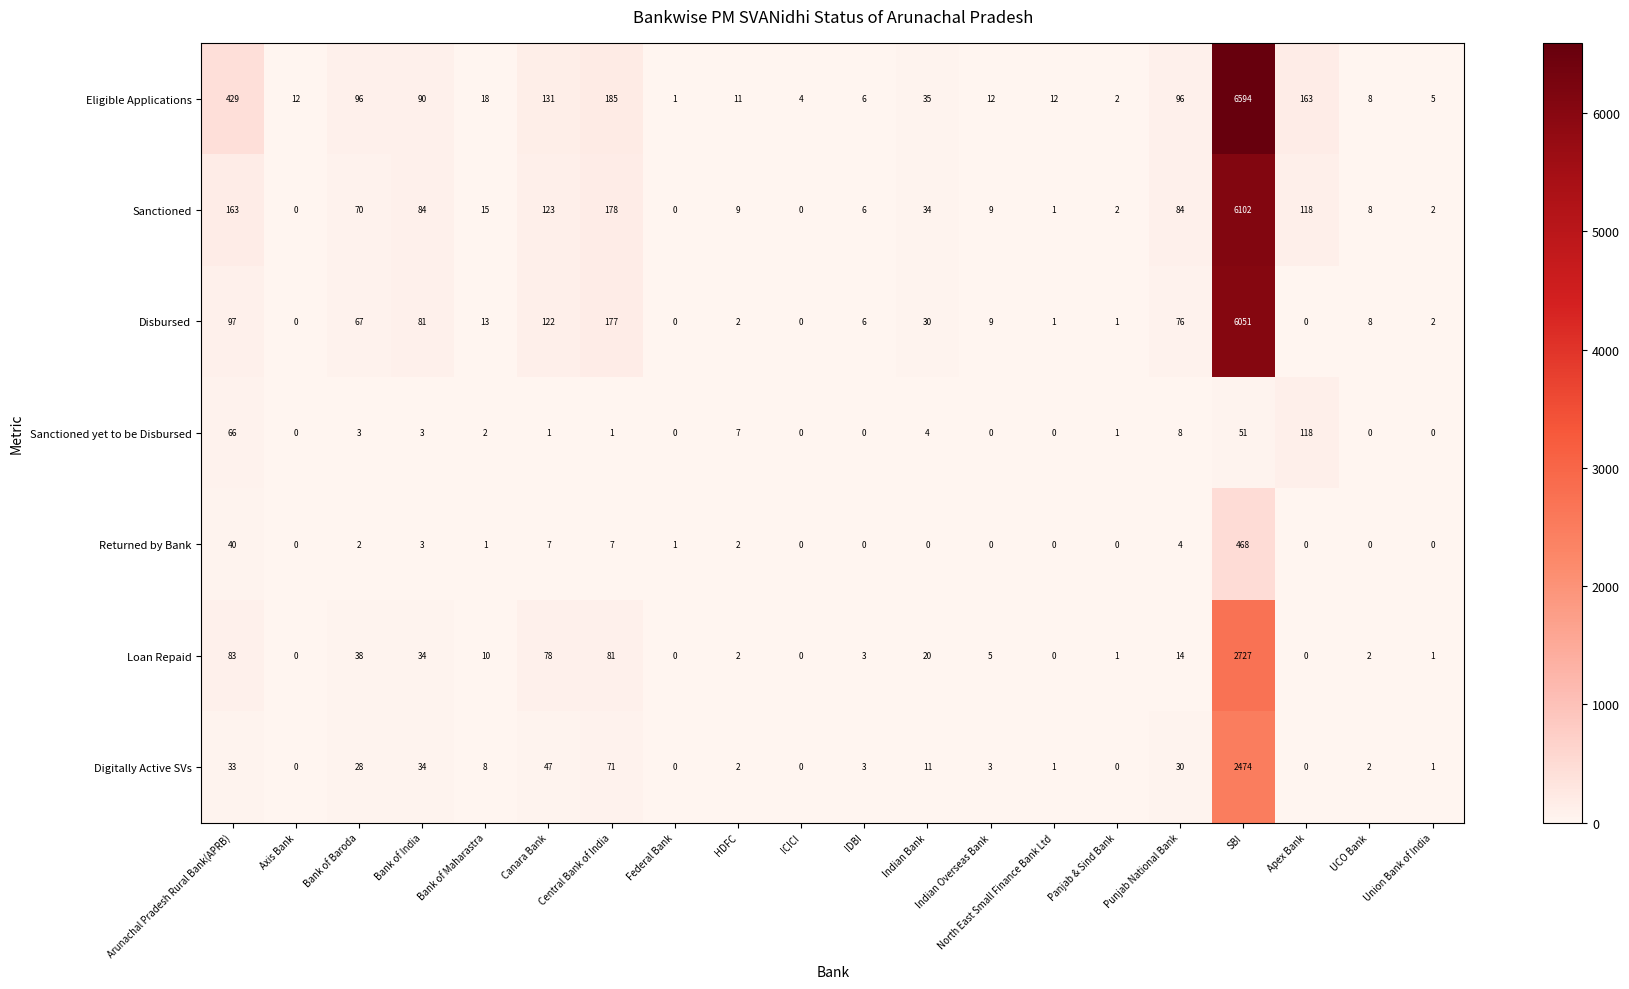

The Sanctioned series shows 1 at Panjab & Sind Bank. True or false?

False